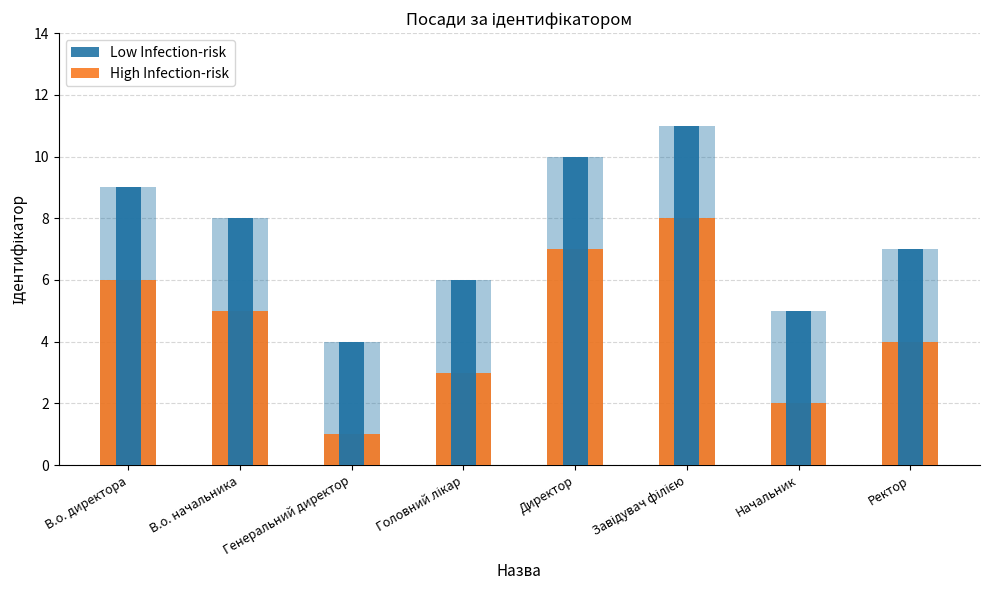

What position from the left is Завідувач філією?

6